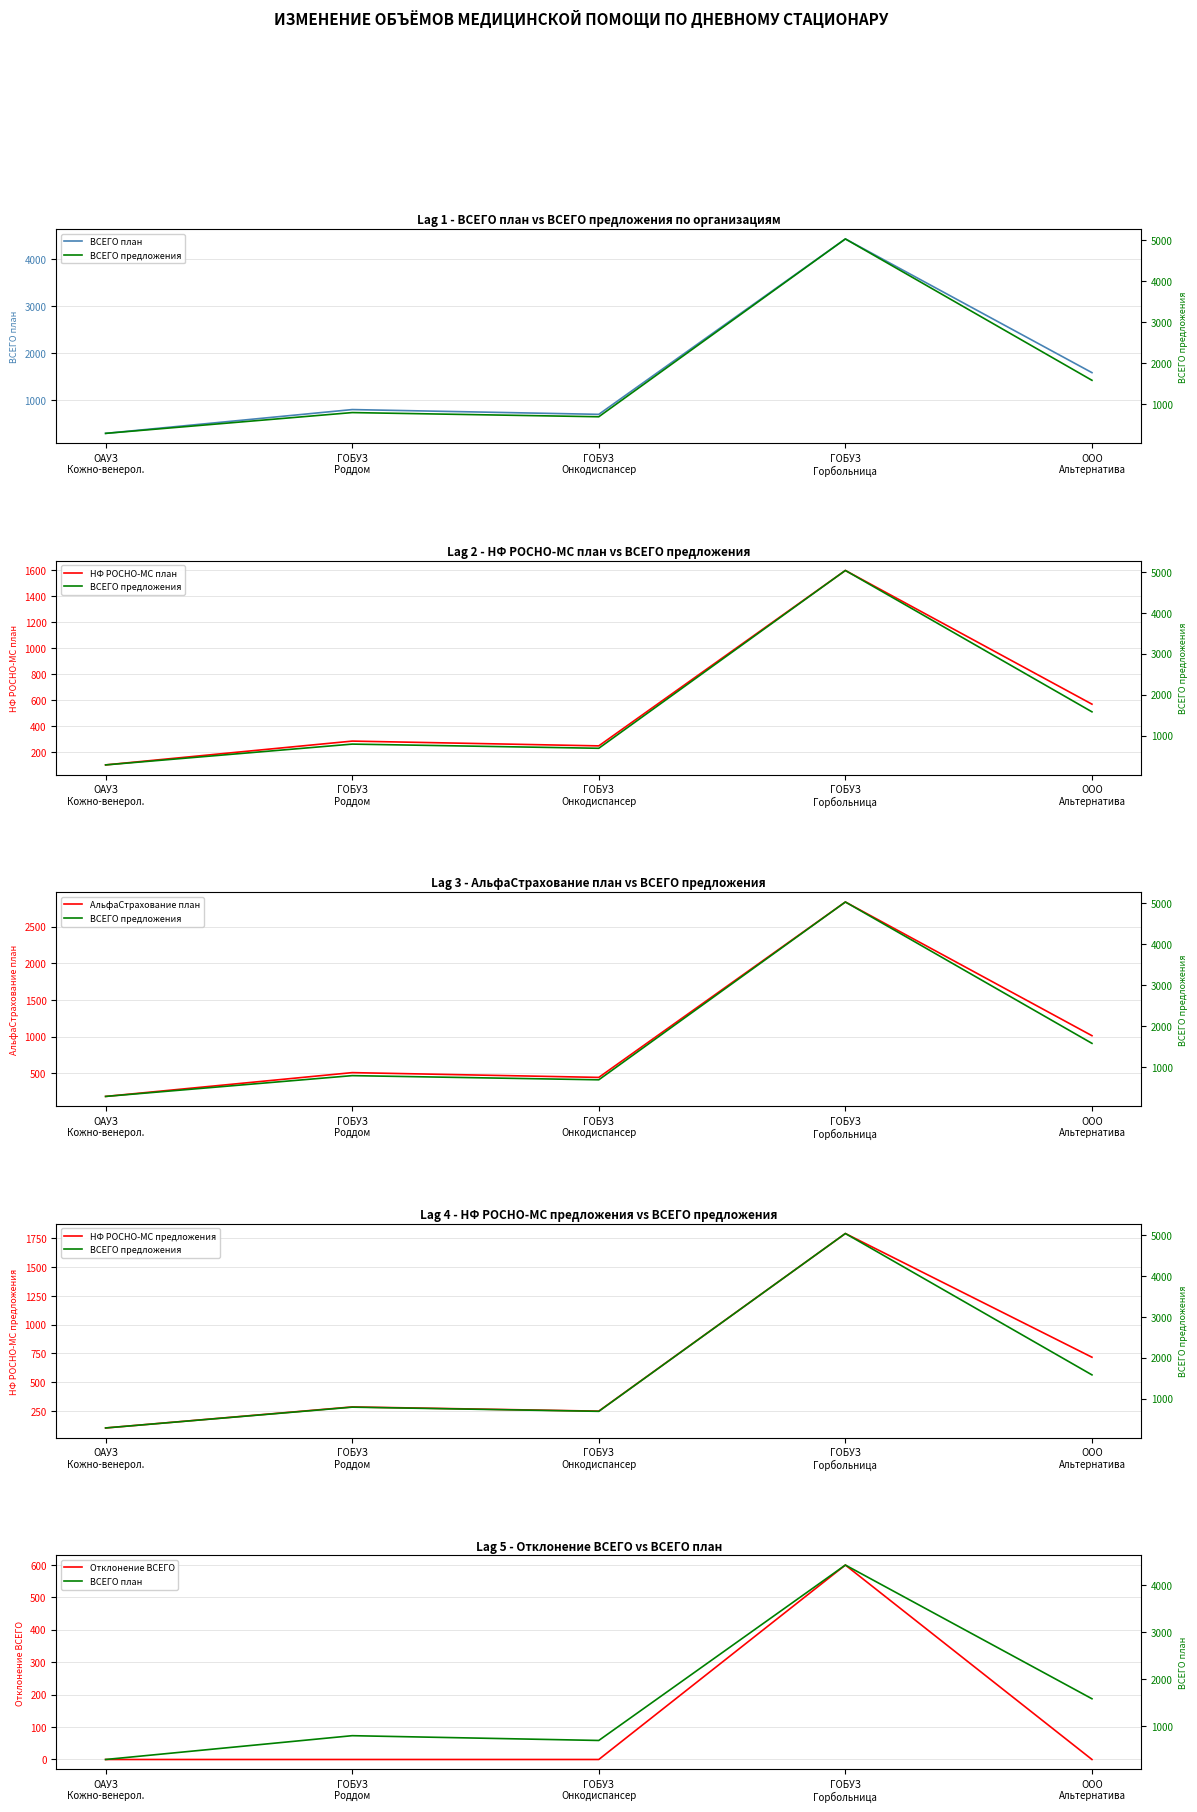

What is the difference between the ВСЕГО предложения values at ОАУЗ
Кожно-венерол. and ГОБУЗ
Роддом?

508.0